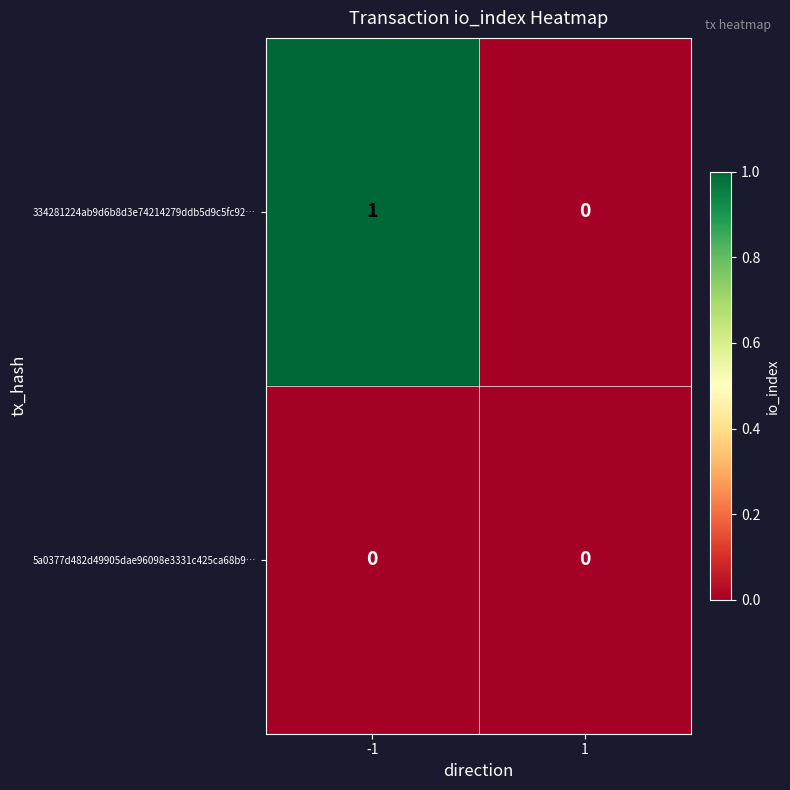

True or false: 334281224ab9d6b8d3e74214279ddb5d9c5fc92… has a value of 1 at -1.

True